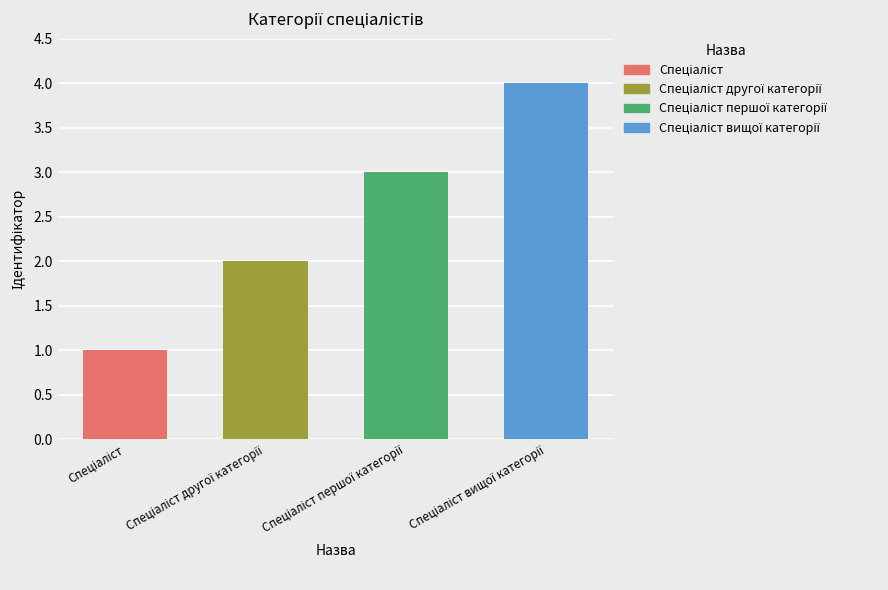

What is the greatest value displayed?

4